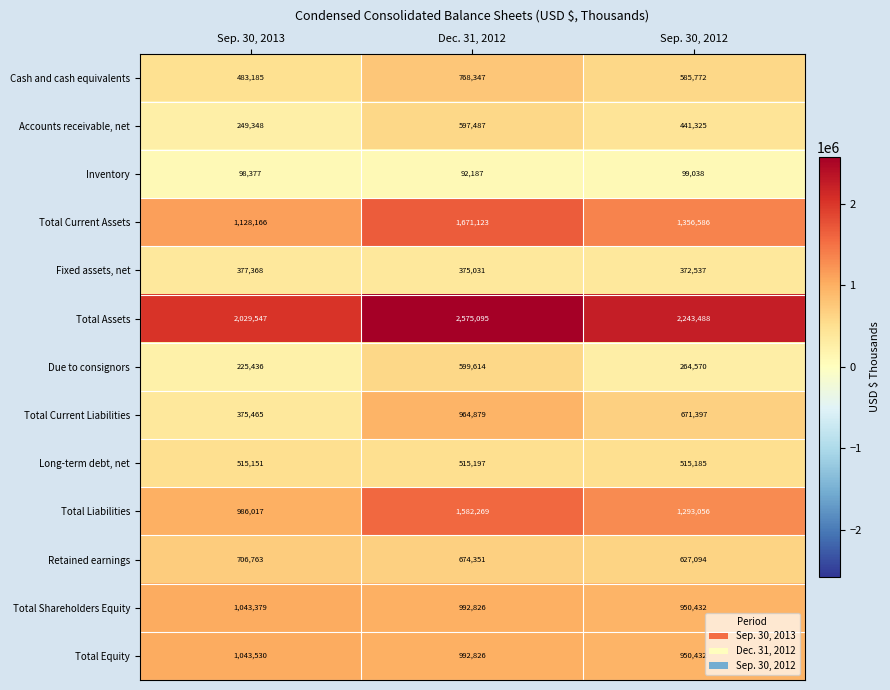

Which category has the highest value across all series?

Dec. 31, 2012